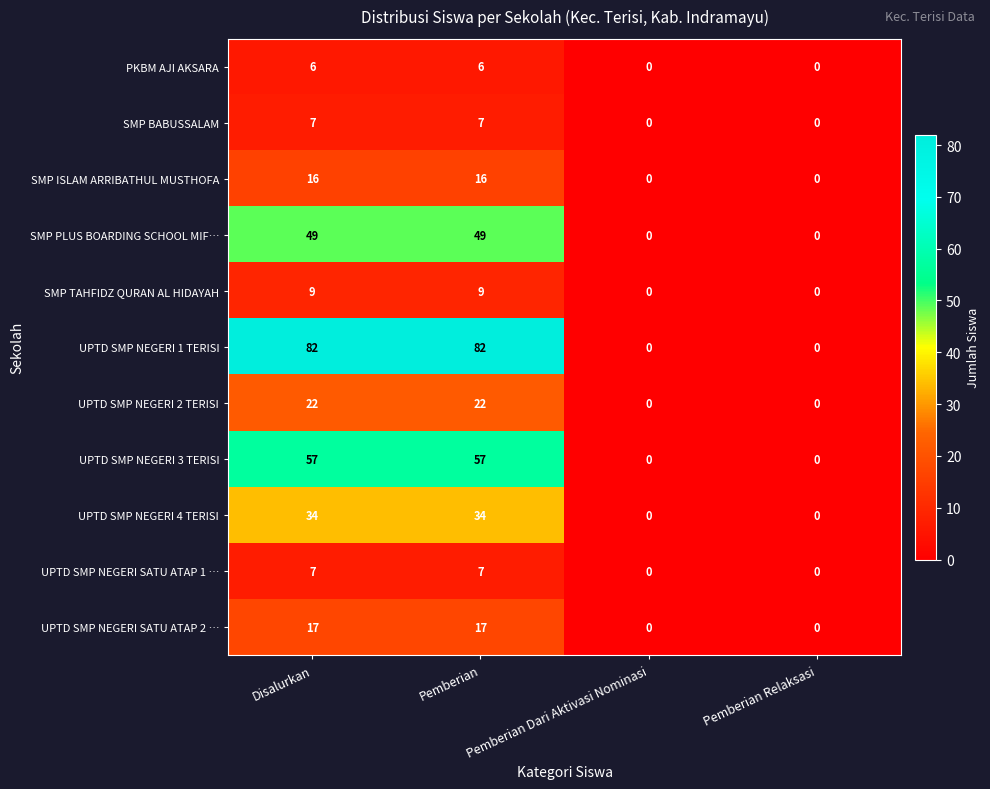

Which series has the largest total across all categories?

UPTD SMP NEGERI 1 TERISI